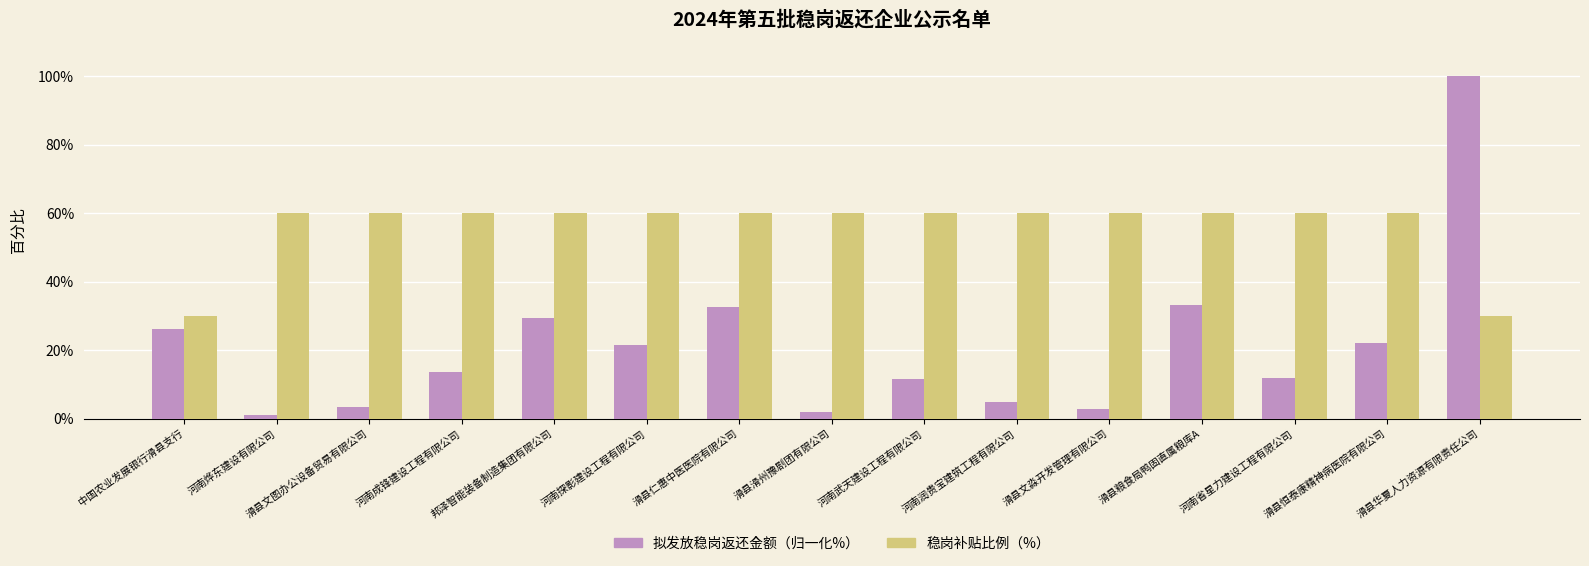

What is the sum of all 稳岗补贴比例（%） values?

840.0